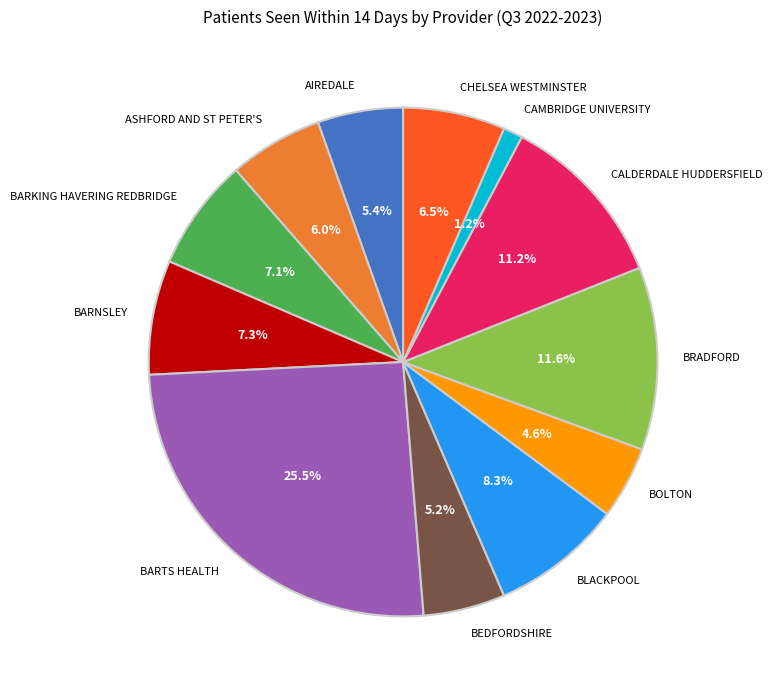

True or false: CHELSEA WESTMINSTER accounts for 17% of the total.

False